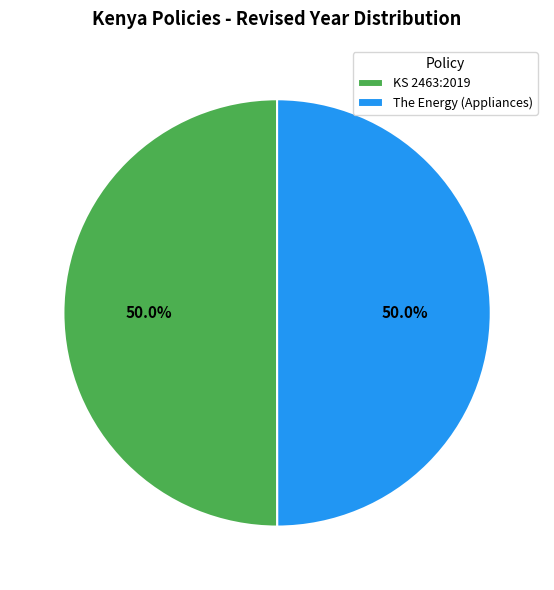

What is the ratio of the value at KS 2463:2019 to the value at The Energy (Appliances)?

1.0